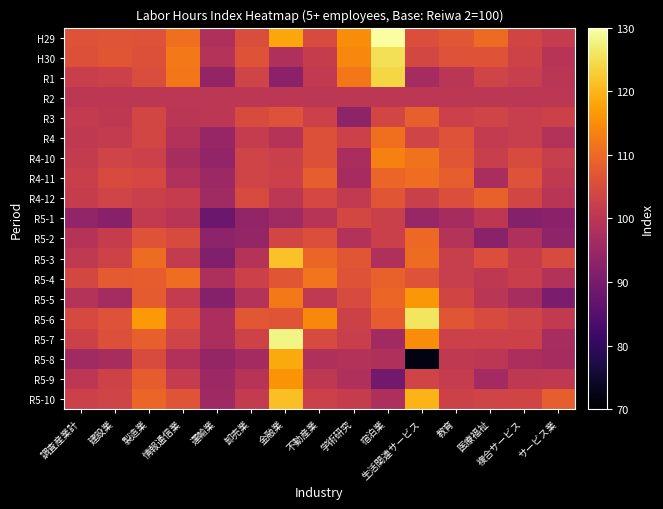

What is the difference between the highest and lowest values at 運輸業?

11.8